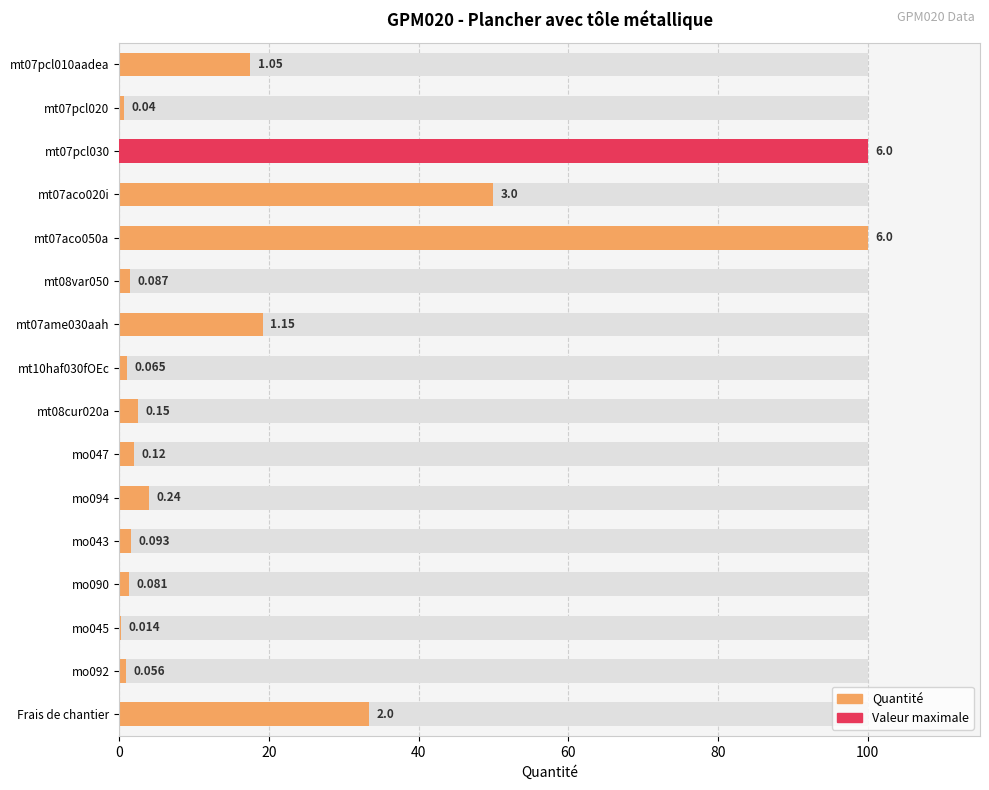

Reading left to right, transcribe all the data shown in this chart.

17.5	0.7	100.0	50.0	100.0	1.4	19.2	1.1	2.5	2.0	4.0	1.6	1.4	0.2	0.9	33.3